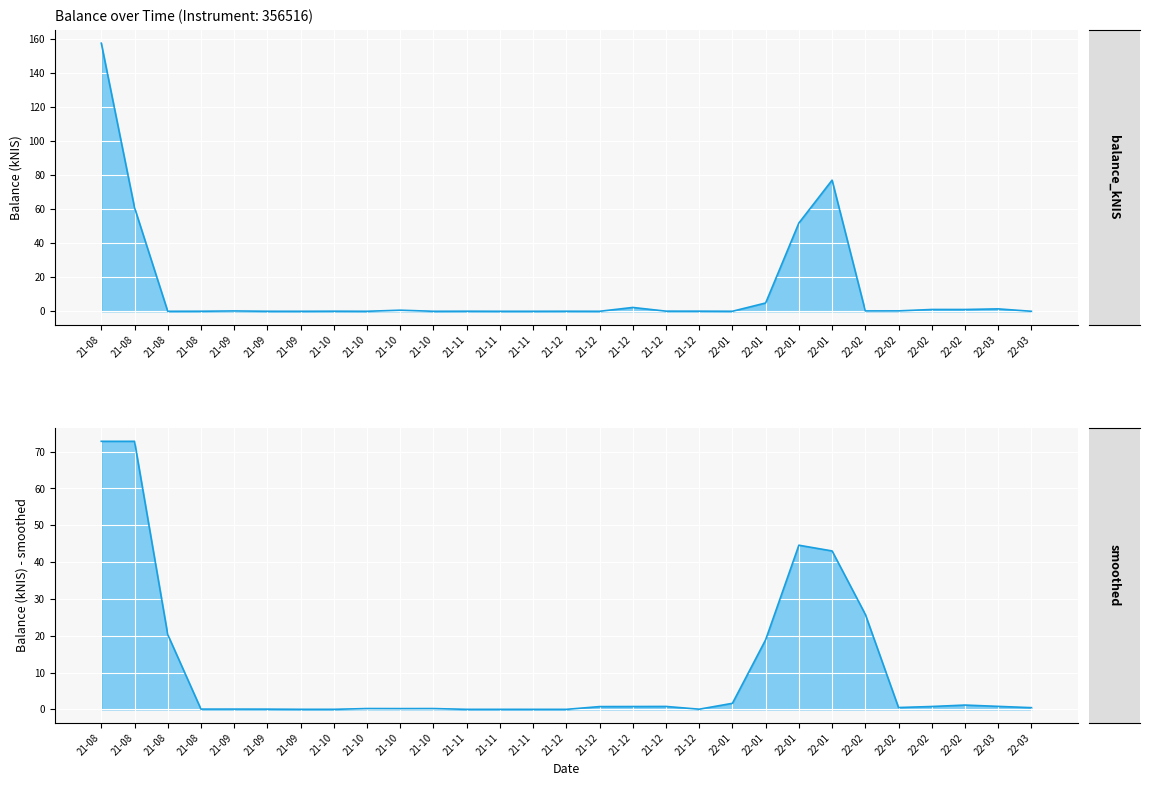

At which category does balance_kNIS smoothed line reach its first local peak?

21-09